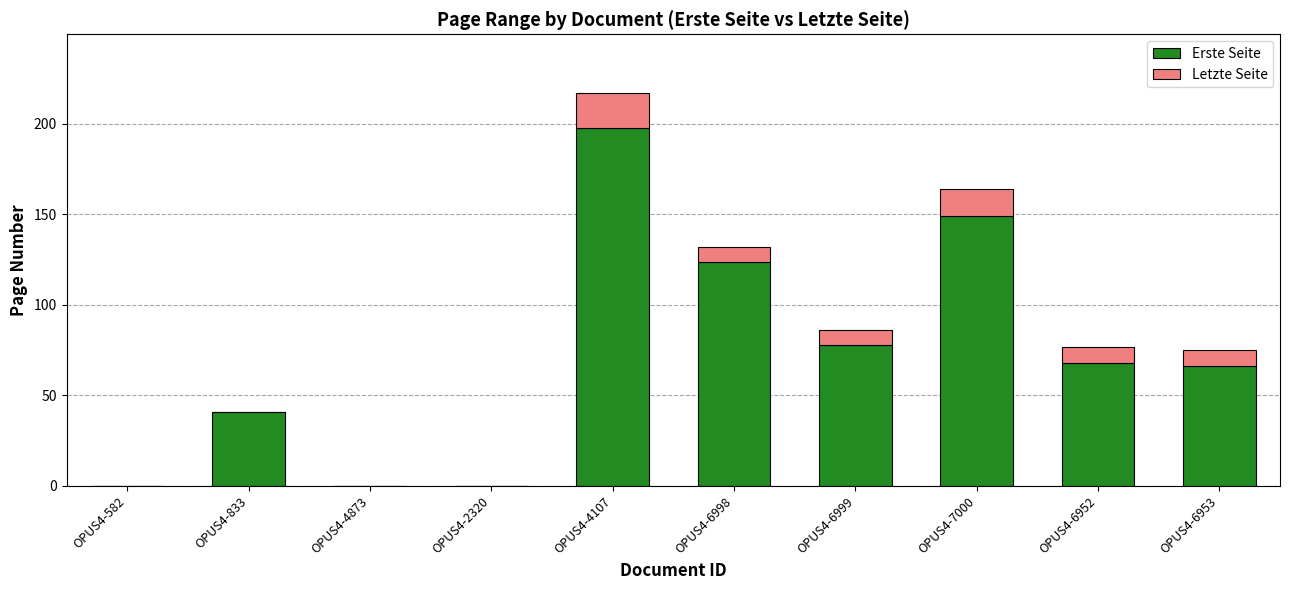

How many data points does each series have?

10